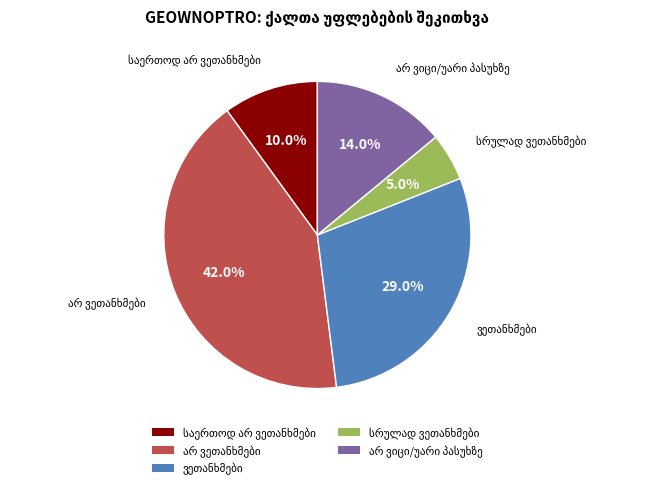

Is there a majority slice in this chart?

No